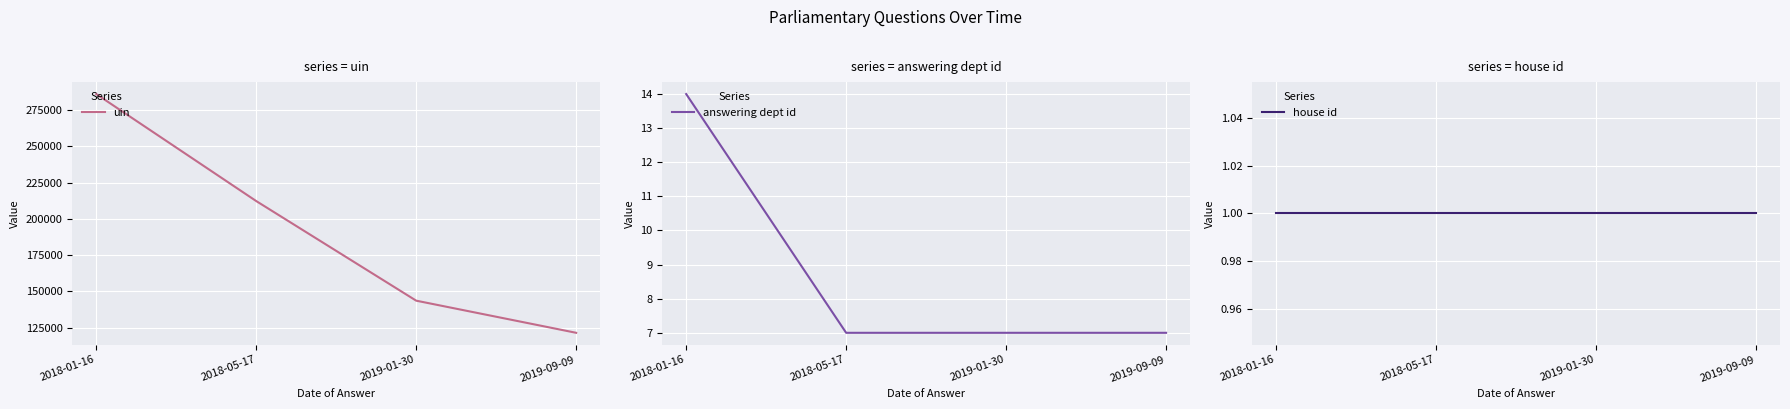

What is the label of the 4th point from the right?

2018-01-16